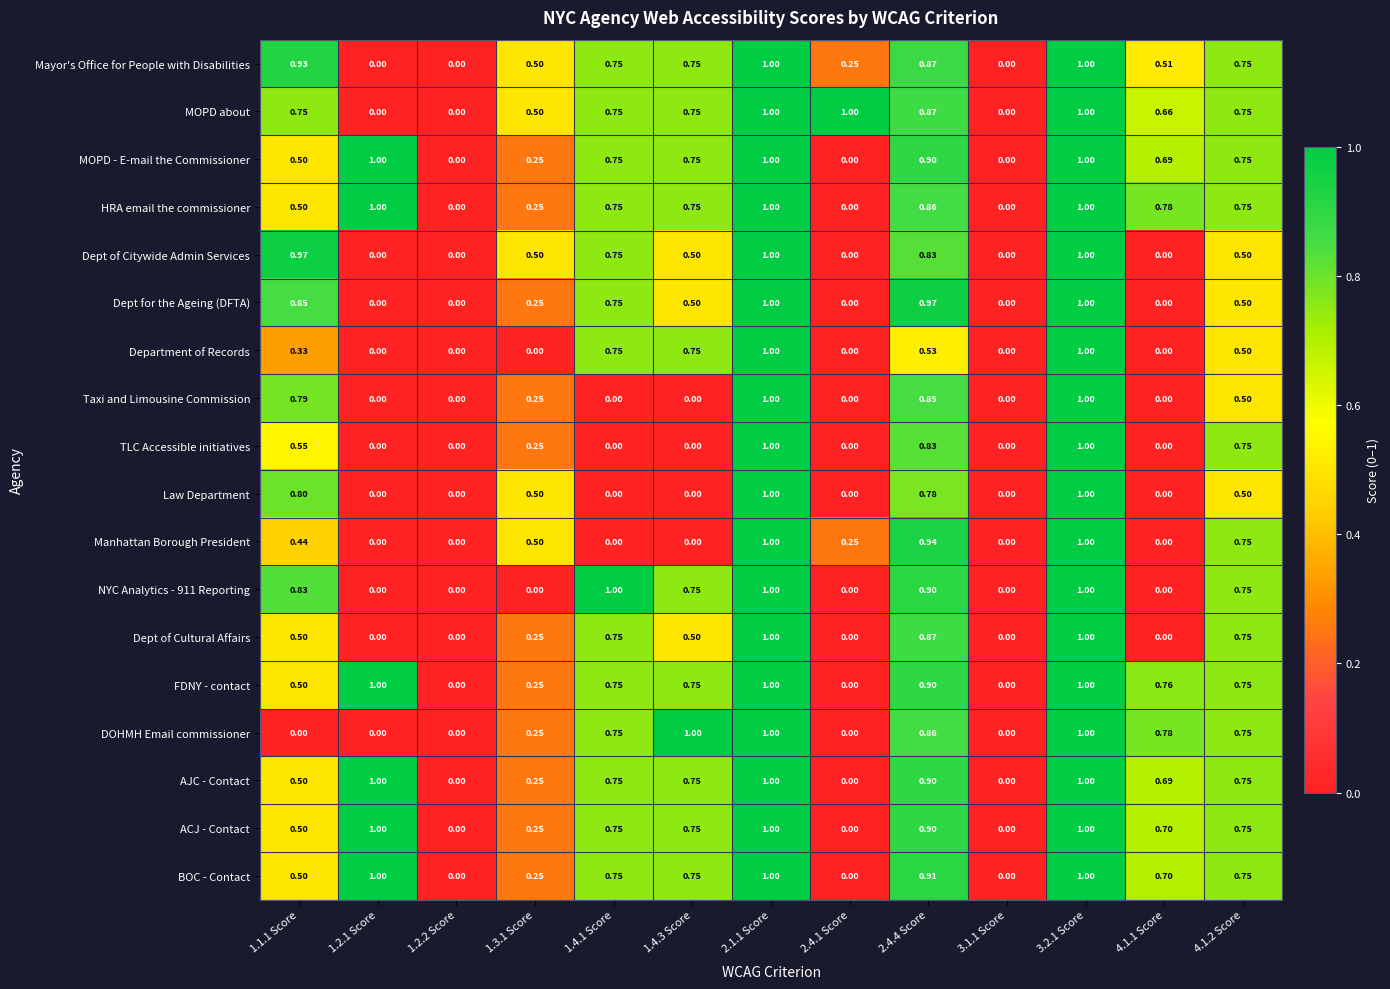

Which series has the largest total across all categories?

MOPD about